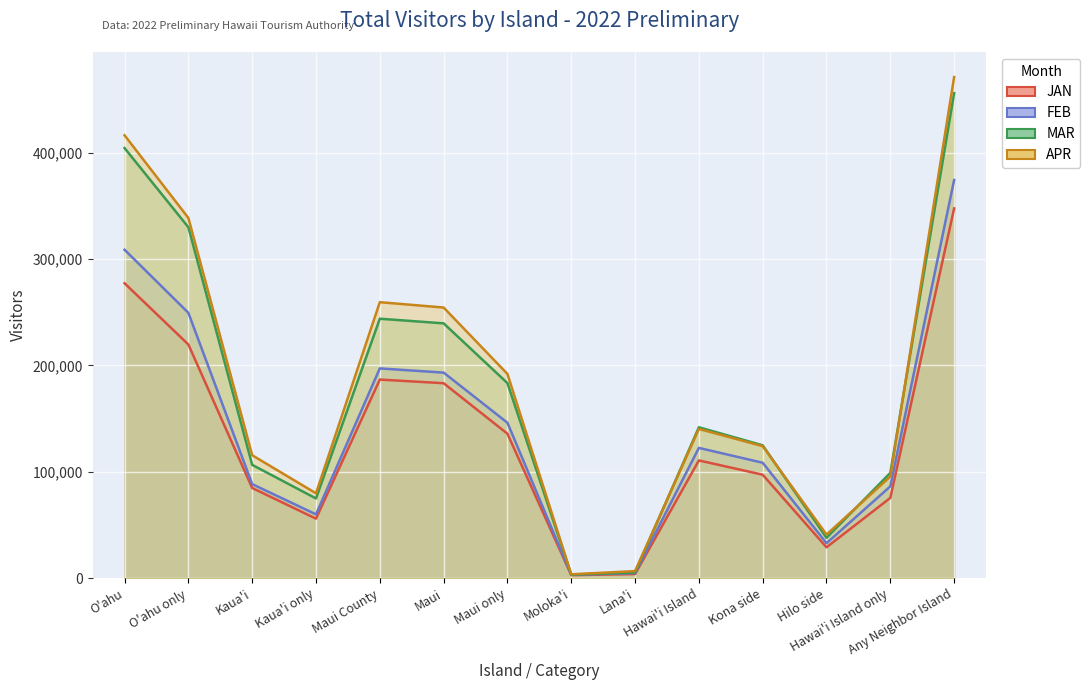

Reading left to right, what are all the values shown in this chart?

JAN: O'ahu=277228.4	O'ahu only=219649.9	Kaua'i=84828.1	Kaua'i only=55963.5	Maui County=186681.8	Maui=183278.5	Maui only=135789.8	Moloka'i=2885.6	Lana'i=3872.8	Hawai'i Island=110697.2	Kona side=97266.8	Hilo side=29046.2	Hawai'i Island only=75482.6	Any Neighbor Island=347529.2
FEB: O'ahu=308704.9	O'ahu only=249423.3	Kaua'i=88428.1	Kaua'i only=60017.6	Maui County=197184.9	Maui=193231.5	Maui only=146122.3	Moloka'i=3239.8	Lana'i=4814.4	Hawai'i Island=122479.9	Kona side=108516.6	Hilo side=32918.6	Hawai'i Island only=86324.3	Any Neighbor Island=374267.6
MAR: O'ahu=404274.5	O'ahu only=329844.3	Kaua'i=106544.4	Kaua'i only=74957.2	Maui County=243886.6	Maui=239537.6	Maui only=183369.8	Moloka'i=3367.1	Lana'i=5340.4	Hawai'i Island=141853.6	Kona side=124914.9	Hilo side=37973.7	Hawai'i Island only=98983.6	Any Neighbor Island=455871.0
APR: O'ahu=416285.2	O'ahu only=338598.5	Kaua'i=115578.3	Kaua'i only=79810.4	Maui County=259427.6	Maui=254397.7	Maui only=191983.3	Moloka'i=3693.4	Lana'i=6683.9	Hawai'i Island=140302.2	Kona side=124098.7	Hilo side=41032.7	Hawai'i Island only=95570.0	Any Neighbor Island=471013.8